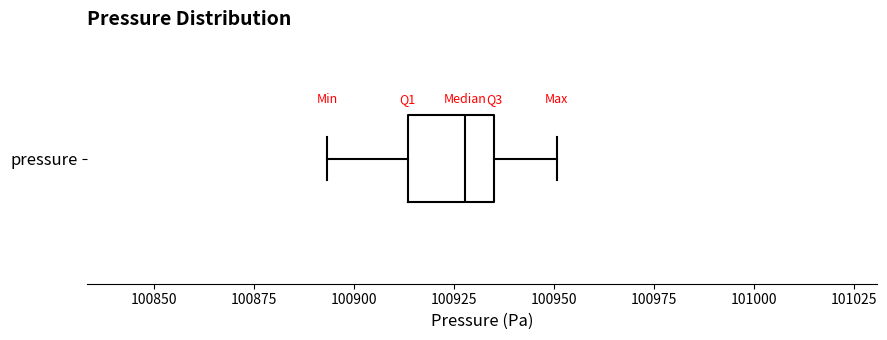

Read this box plot against the x-axis: the position of the median line, the range covered by the box, and the ends of both whiskers. The values are not printed on the chart, so give them approximately, as read against the axis.

median 100930, box 100915 to 100935, whiskers 100895 to 100950